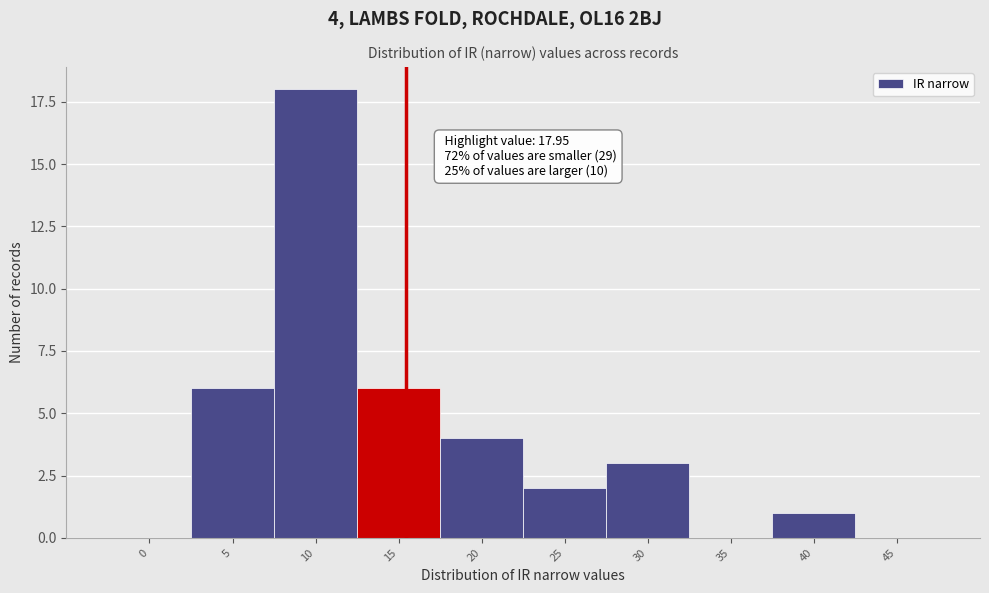

Reading left to right, extract all data points from this chart.

0=0	5=6	10=18	15=6	20=4	25=2	30=3	35=0	40=1	45=0